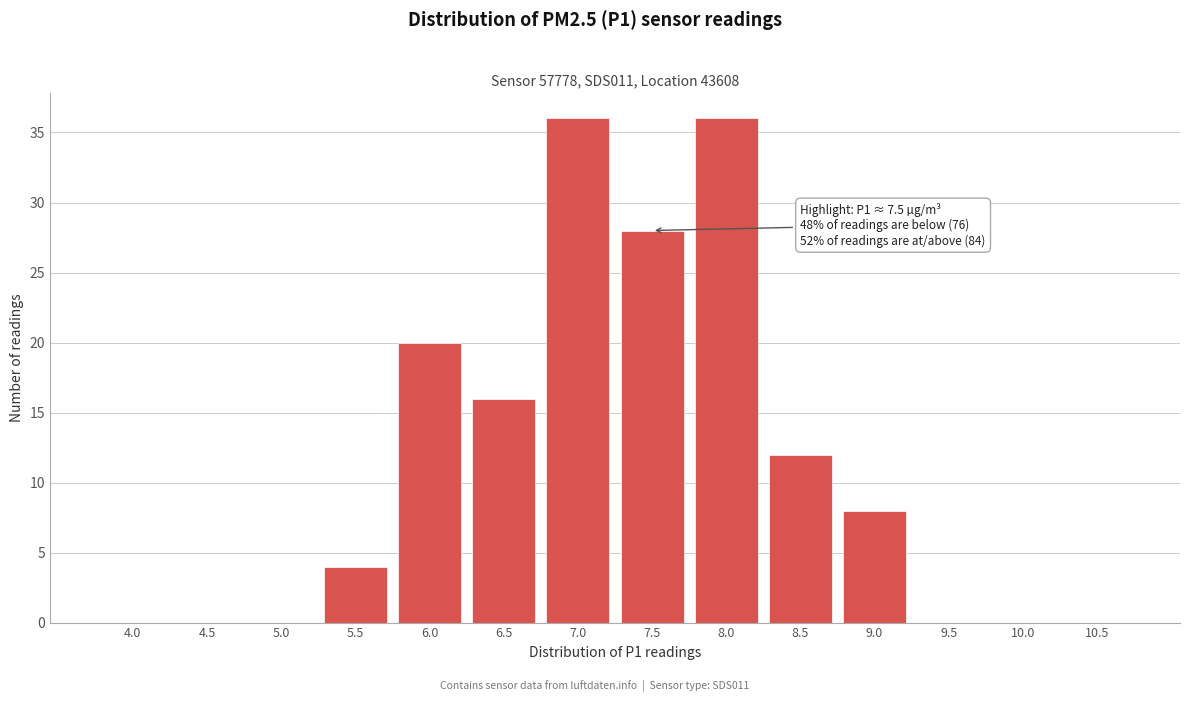

Reading left to right, transcribe all the data shown in this chart.

4.0=0	4.5=0	5.0=0	5.5=4	6.0=20	6.5=16	7.0=36	7.5=28	8.0=36	8.5=12	9.0=8	9.5=0	10.0=0	10.5=0